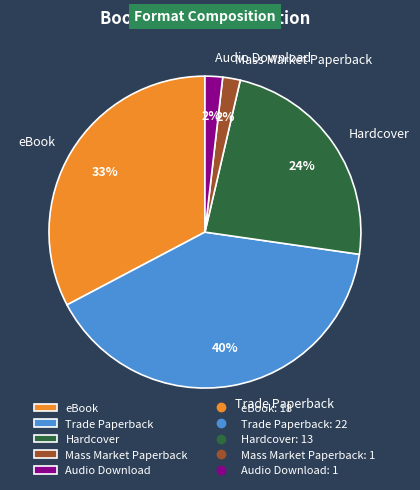

What is the largest slice in the pie chart?

Trade Paperback